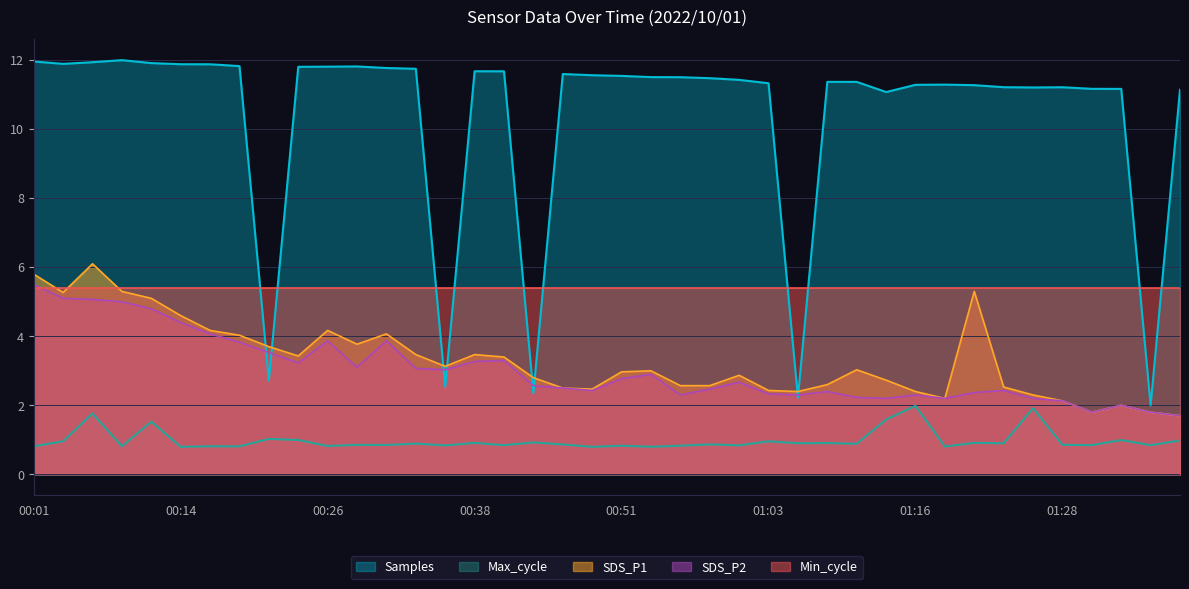

At which category is the sum across all series the highest?

00:06